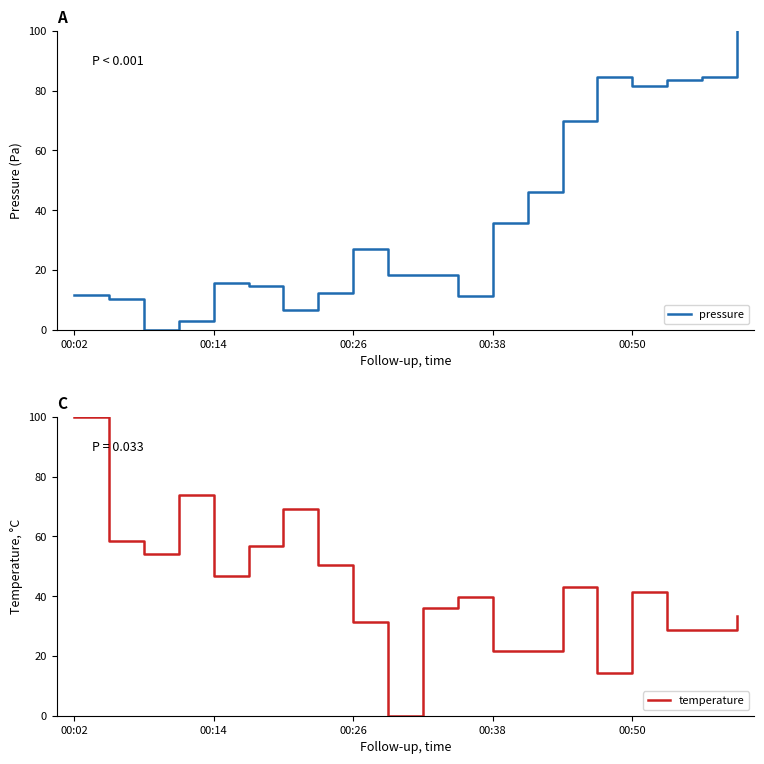

Count the number of categories in the chart.

20